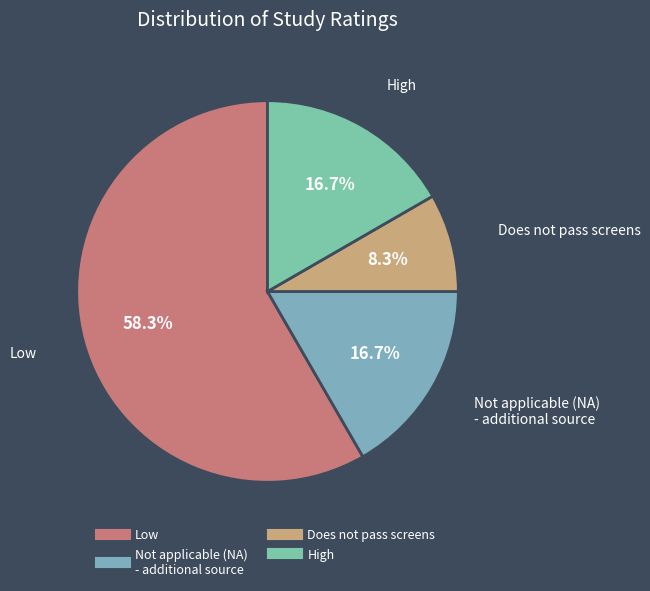

Which category accounts for the majority?

Low